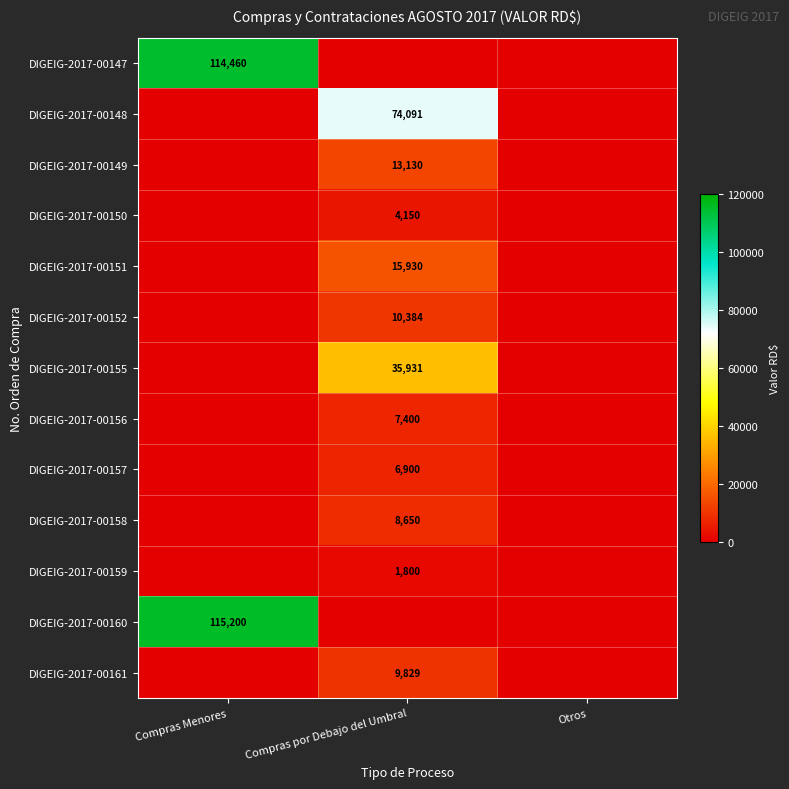

True or false: DIGEIG-2017-00159 has a value of 672 at Compras por Debajo del Umbral.

False